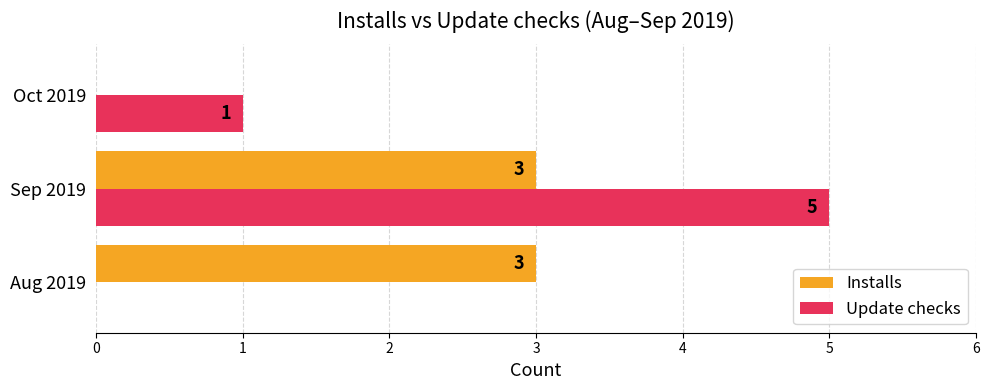

At which label does Update checks reach its peak?

Sep 2019